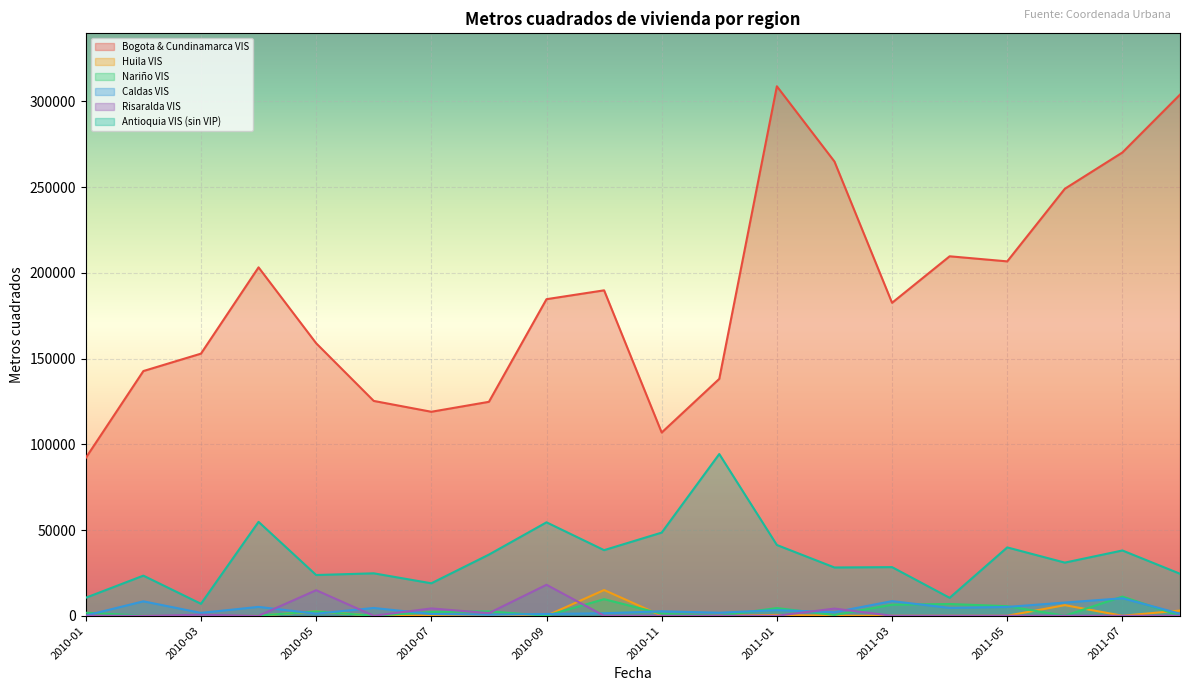

Which has a higher value, 2010-01 or 2011-06?

2011-06